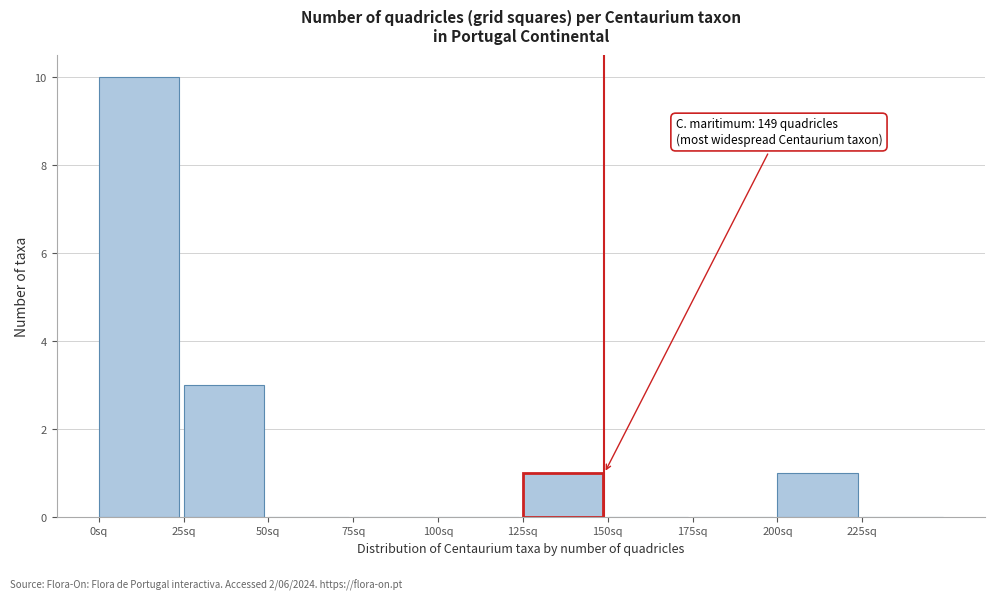

Over which range of the x-axis is the bar tallest?

0 to 25